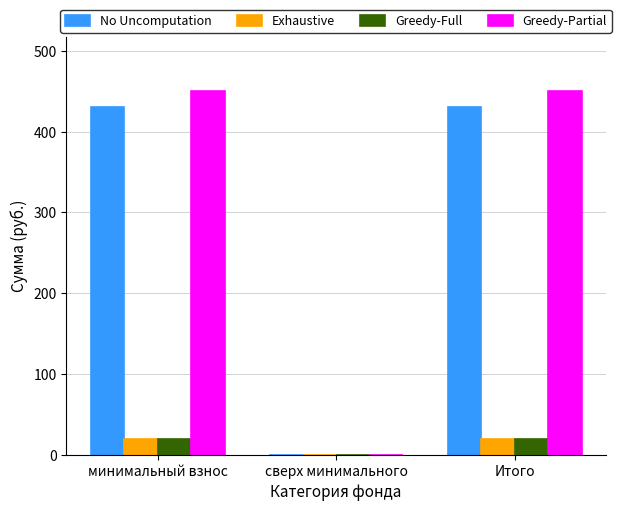

What is the total value across all series at минимальный взнос?

918.8